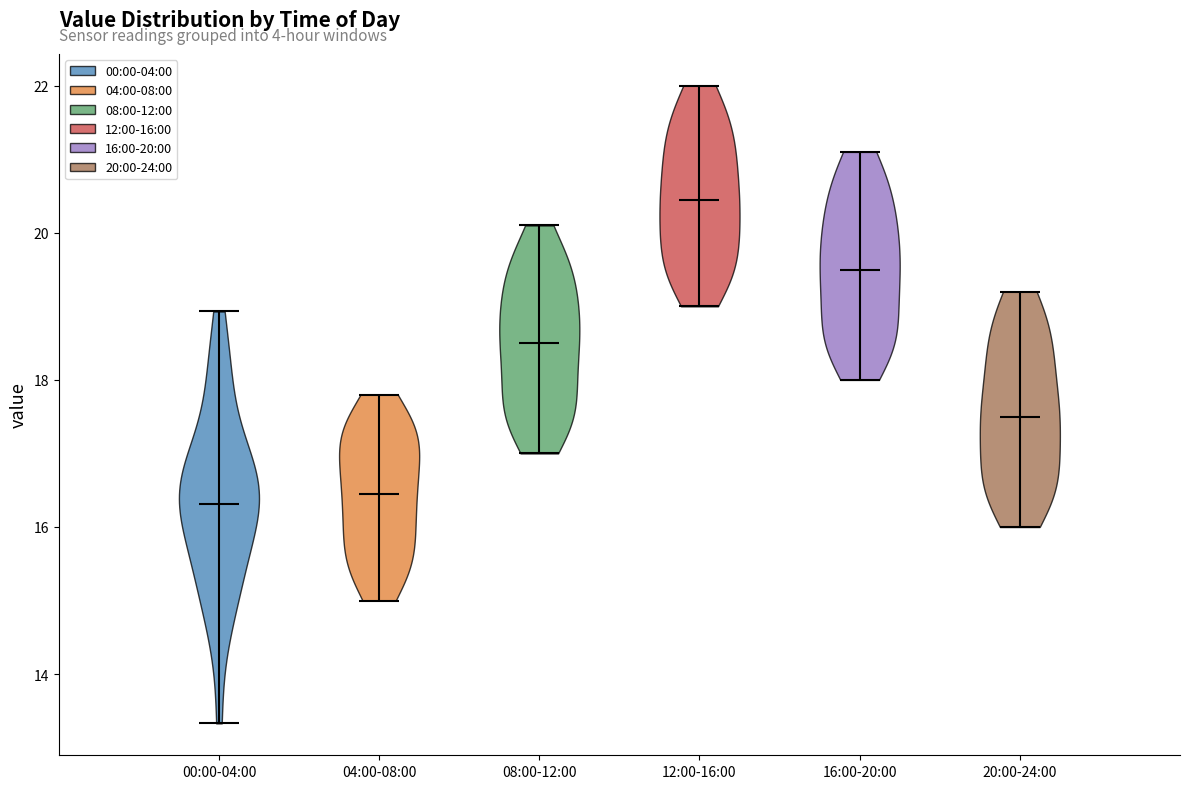

Reading left to right, read every violin against the y-axis: where its median line is, and the lowest and highest points it reaches. The values are not printed on the chart, so give them approximately, as read against the axis.

00:00-04:00: median line 16.4, lowest point 13.4, highest point 19.0
04:00-08:00: median line 16.4, lowest point 15.0, highest point 17.8
08:00-12:00: median line 18.6, lowest point 17.0, highest point 20.2
12:00-16:00: median line 20.4, lowest point 19.0, highest point 22.0
16:00-20:00: median line 19.6, lowest point 18.0, highest point 21.2
20:00-24:00: median line 17.6, lowest point 16.0, highest point 19.2